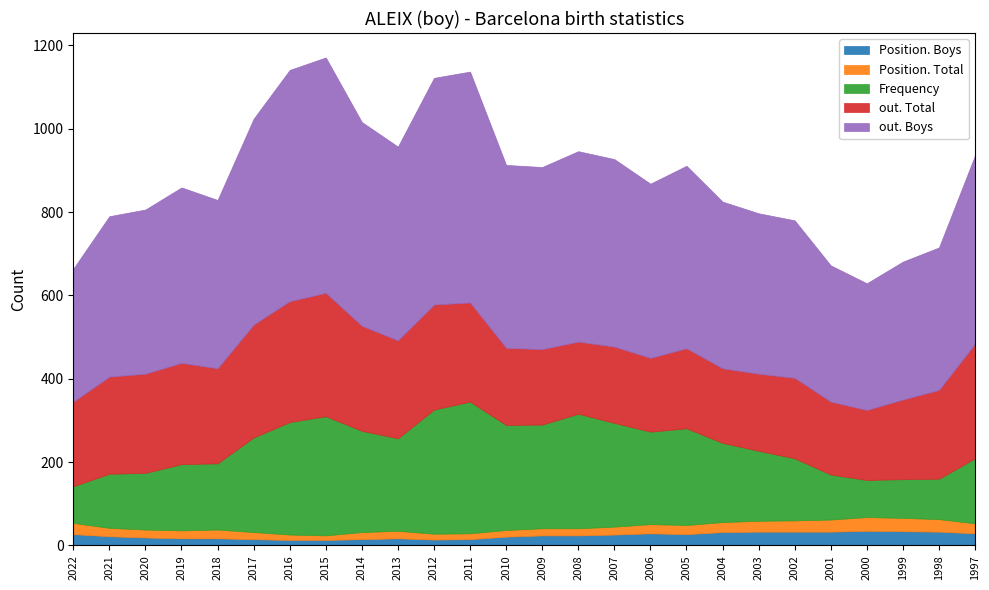

The Frequency series shows 75 at 2011. True or false?

False